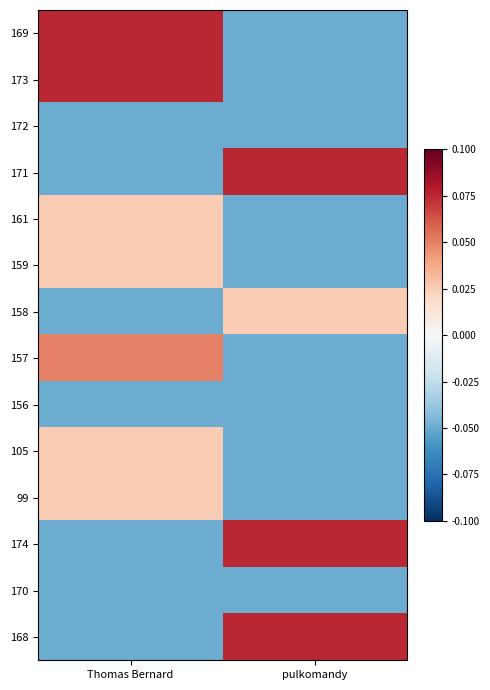

Reading left to right, list all the values displayed in this chart.

169: Thomas Bernard=0.1	pulkomandy=-0.1
173: Thomas Bernard=0.1	pulkomandy=-0.1
172: Thomas Bernard=-0.1	pulkomandy=-0.1
171: Thomas Bernard=-0.1	pulkomandy=0.1
161: Thomas Bernard=0.0	pulkomandy=-0.1
159: Thomas Bernard=0.0	pulkomandy=-0.1
158: Thomas Bernard=-0.1	pulkomandy=0.0
157: Thomas Bernard=0.1	pulkomandy=-0.1
156: Thomas Bernard=-0.1	pulkomandy=-0.1
105: Thomas Bernard=0.0	pulkomandy=-0.1
99: Thomas Bernard=0.0	pulkomandy=-0.1
174: Thomas Bernard=-0.1	pulkomandy=0.1
170: Thomas Bernard=-0.1	pulkomandy=-0.1
168: Thomas Bernard=-0.1	pulkomandy=0.1